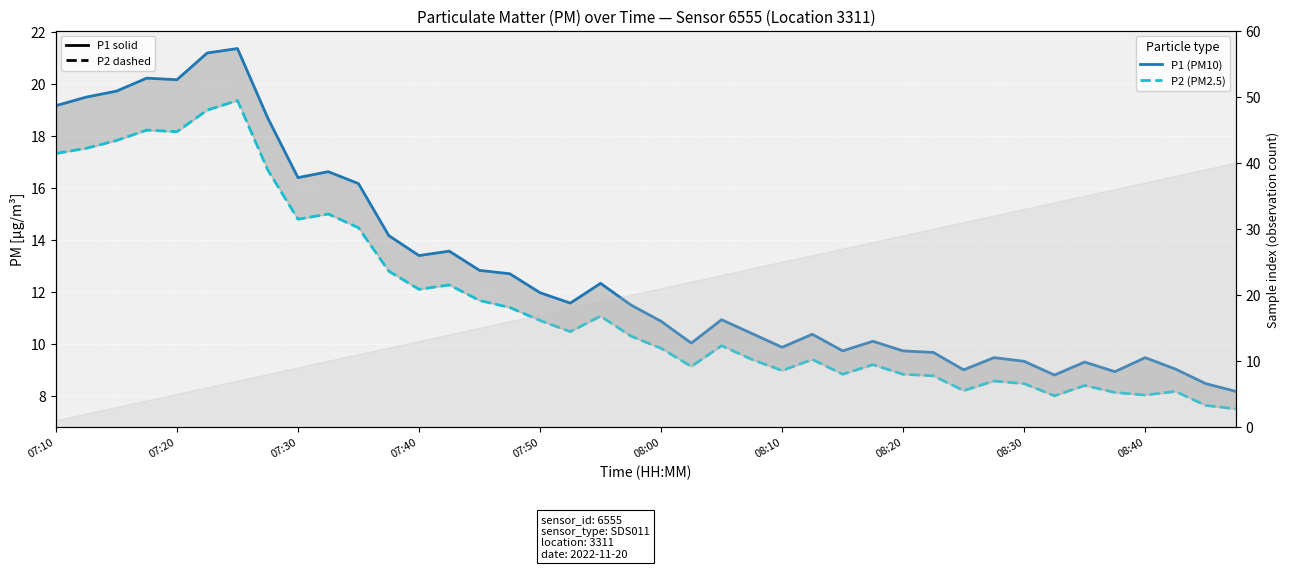

True or false: P2 (PM2.5) has a value of 7.6 at 38.

True